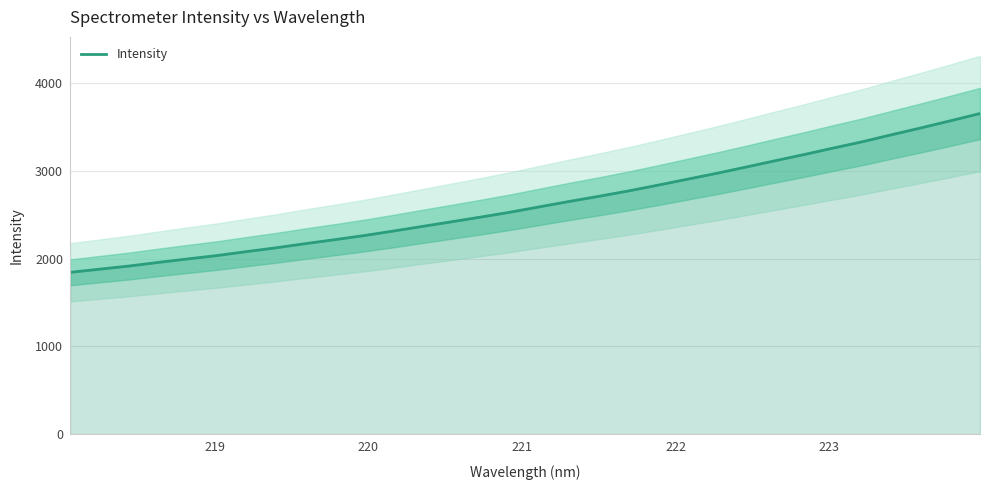

What is the minimum value for Intensity?

1842.6